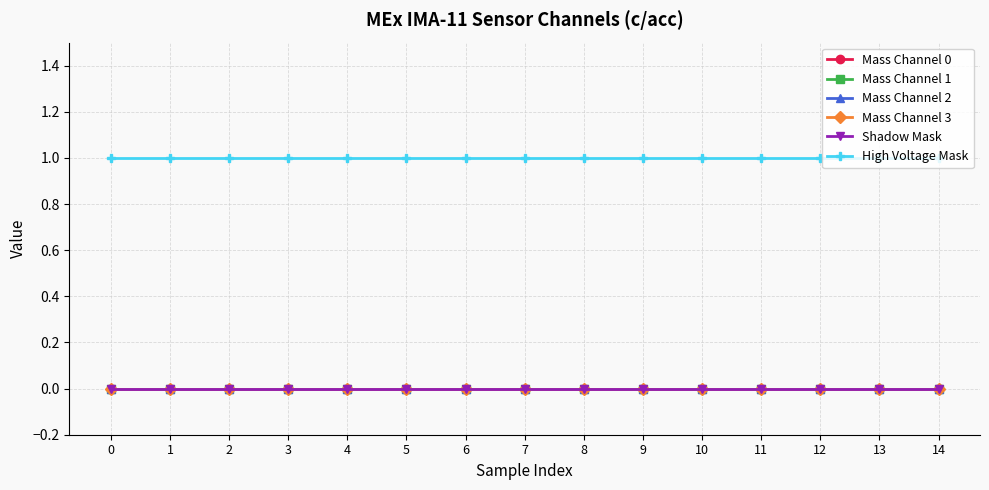

List the series in order of their peak value, lowest first.

Mass Channel 0, Mass Channel 1, Mass Channel 2, Mass Channel 3, Shadow Mask, High Voltage Mask